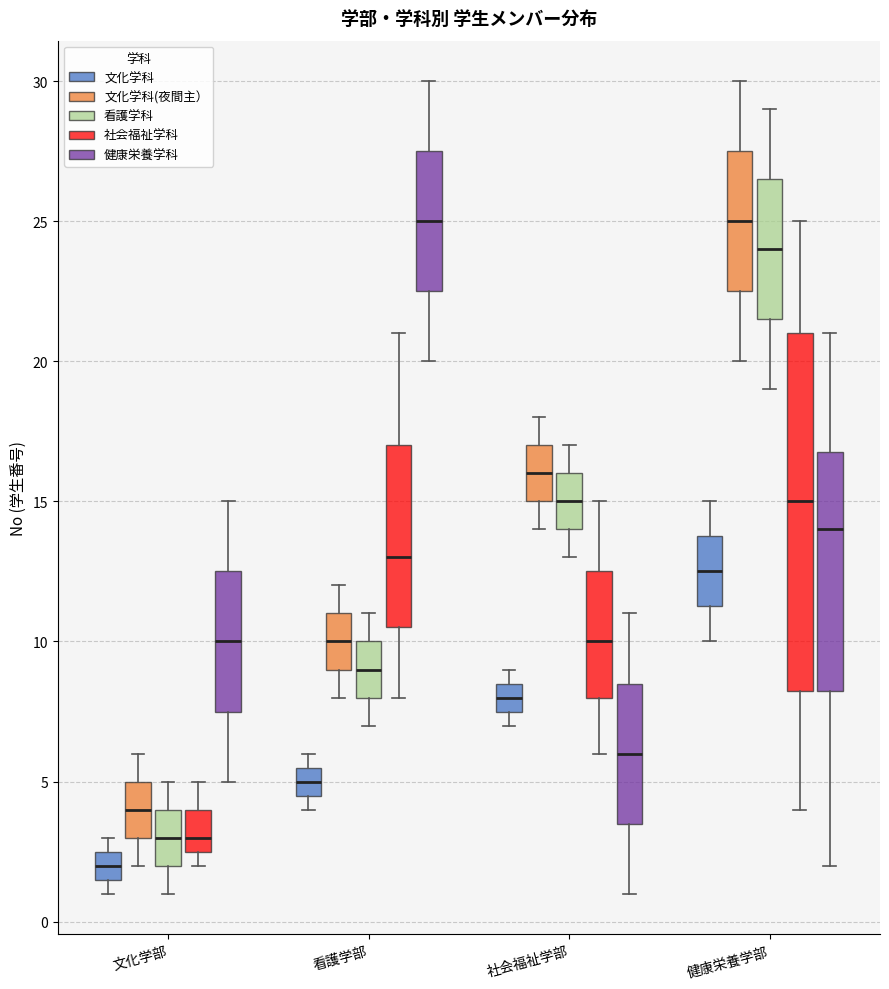

Reading left to right, transcribe this box plot: for each box, give where its median line is, the range the box spans, and where its two whiskers end, as read against the y-axis. The values are not printed on the chart, so give them approximately, as read against the axis.

文化学部 (文化学科): median 2.0, box 1.5 to 2.5, whiskers 1.0 to 3.0
文化学部 (文化学科(夜間主）): median 4.0, box 3.0 to 5.0, whiskers 2.0 to 6.0
文化学部 (看護学科): median 3.0, box 2.0 to 4.0, whiskers 1.0 to 5.0
文化学部 (社会福祉学科): median 3.0, box 2.5 to 4.0, whiskers 2.0 to 5.0
文化学部 (健康栄養学科): median 10.0, box 7.5 to 12.5, whiskers 5.0 to 15.0
看護学部 (文化学科): median 5.0, box 4.5 to 5.5, whiskers 4.0 to 6.0
看護学部 (文化学科(夜間主）): median 10.0, box 9.0 to 11.0, whiskers 8.0 to 12.0
看護学部 (看護学科): median 9.0, box 8.0 to 10.0, whiskers 7.0 to 11.0
看護学部 (社会福祉学科): median 13.0, box 10.5 to 17.0, whiskers 8.0 to 21.0
看護学部 (健康栄養学科): median 25.0, box 22.5 to 27.5, whiskers 20.0 to 30.0
社会福祉学部 (文化学科): median 8.0, box 7.5 to 8.5, whiskers 7.0 to 9.0
社会福祉学部 (文化学科(夜間主）): median 16.0, box 15.0 to 17.0, whiskers 14.0 to 18.0
社会福祉学部 (看護学科): median 15.0, box 14.0 to 16.0, whiskers 13.0 to 17.0
社会福祉学部 (社会福祉学科): median 10.0, box 8.0 to 12.5, whiskers 6.0 to 15.0
社会福祉学部 (健康栄養学科): median 6.0, box 3.5 to 8.5, whiskers 1.0 to 11.0
健康栄養学部 (文化学科): median 12.5, box 11.5 to 14.0, whiskers 10.0 to 15.0
健康栄養学部 (文化学科(夜間主）): median 25.0, box 22.5 to 27.5, whiskers 20.0 to 30.0
健康栄養学部 (看護学科): median 24.0, box 21.5 to 26.5, whiskers 19.0 to 29.0
健康栄養学部 (社会福祉学科): median 15.0, box 8.5 to 21.0, whiskers 4.0 to 25.0
健康栄養学部 (健康栄養学科): median 14.0, box 8.5 to 17.0, whiskers 2.0 to 21.0